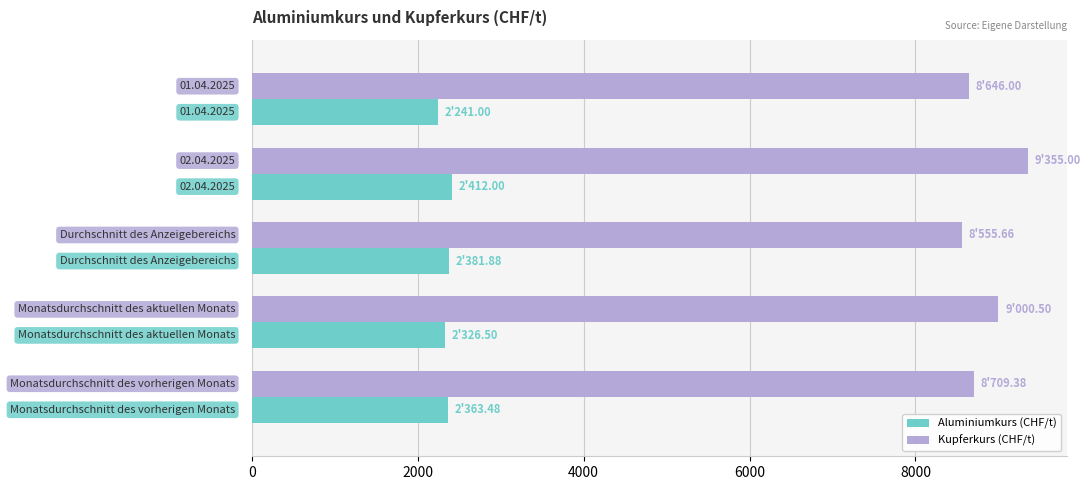

What is the difference between the second highest and second lowest values in the Aluminiumkurs (CHF/t) series?

55.4